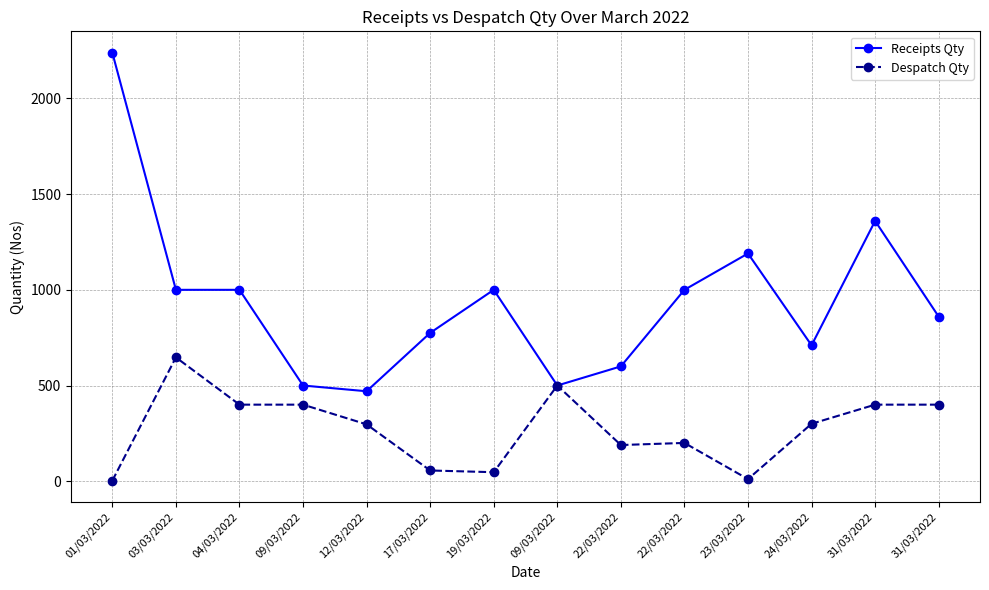

Does the chart have visible grid lines?

Yes